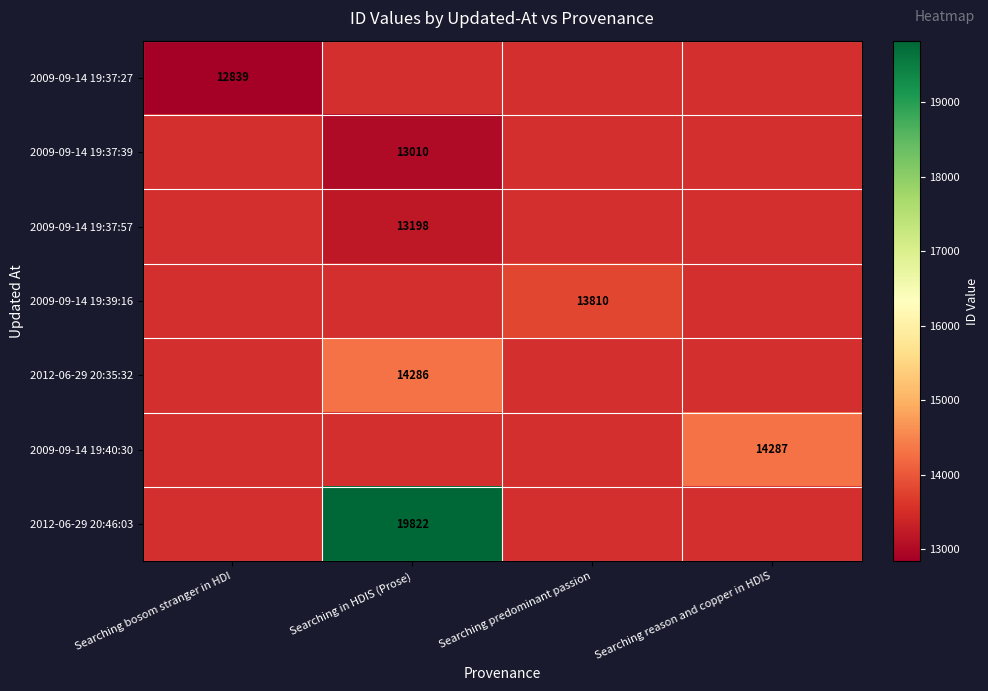

True or false: 2009-09-14 19:37:39 has a value of 4668 at Searching in HDIS (Prose).

False